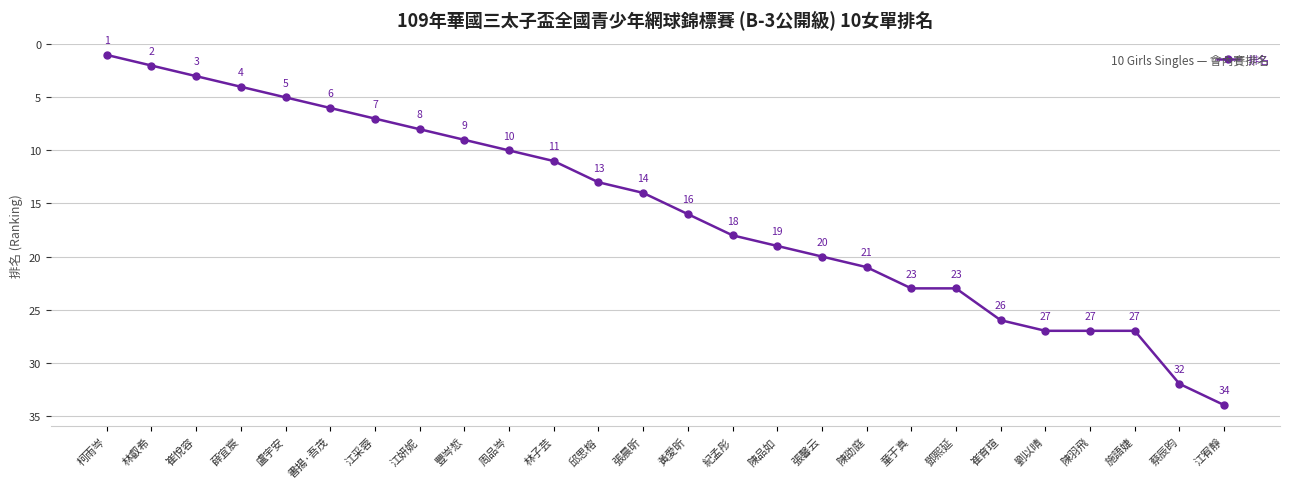

Approximately how many times larger is the value at 林子芸 compared to 周品岑?

1.1